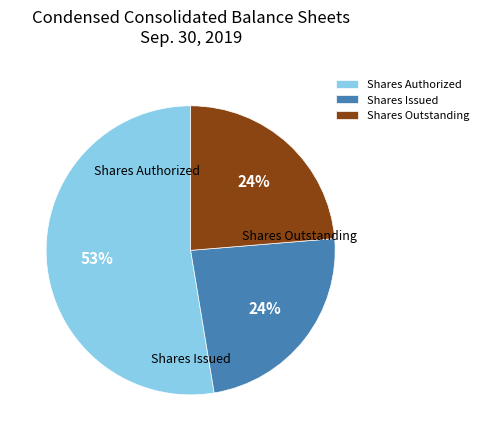

Count the number of slices in the pie.

3